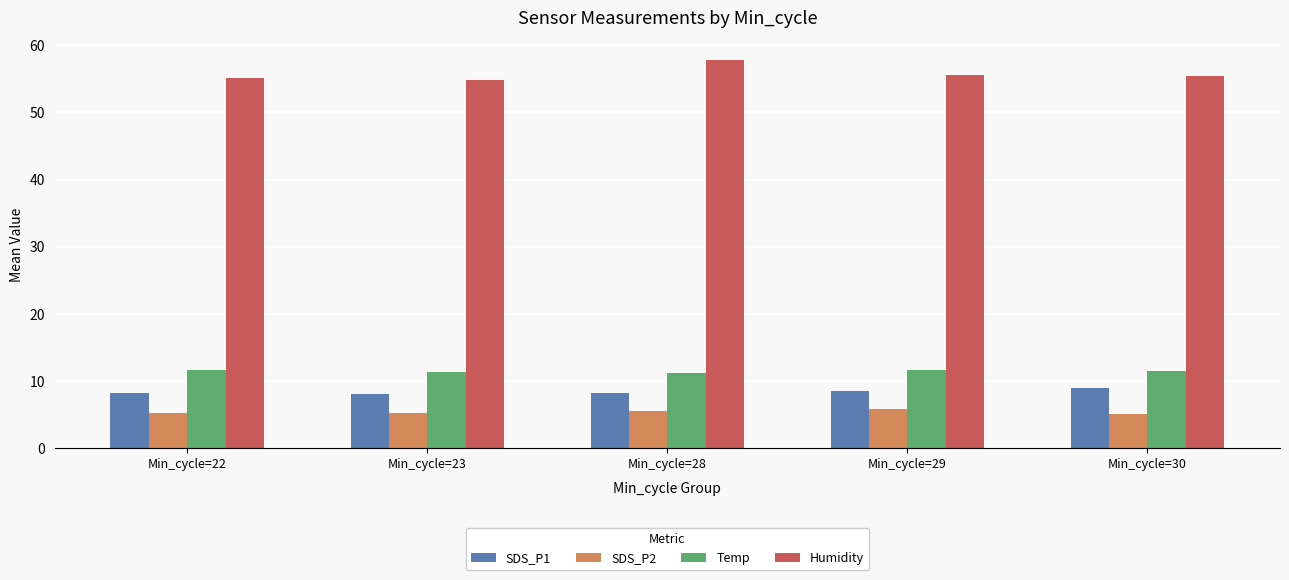

What value does the SDS_P2 series have at Min_cycle=29?

5.9